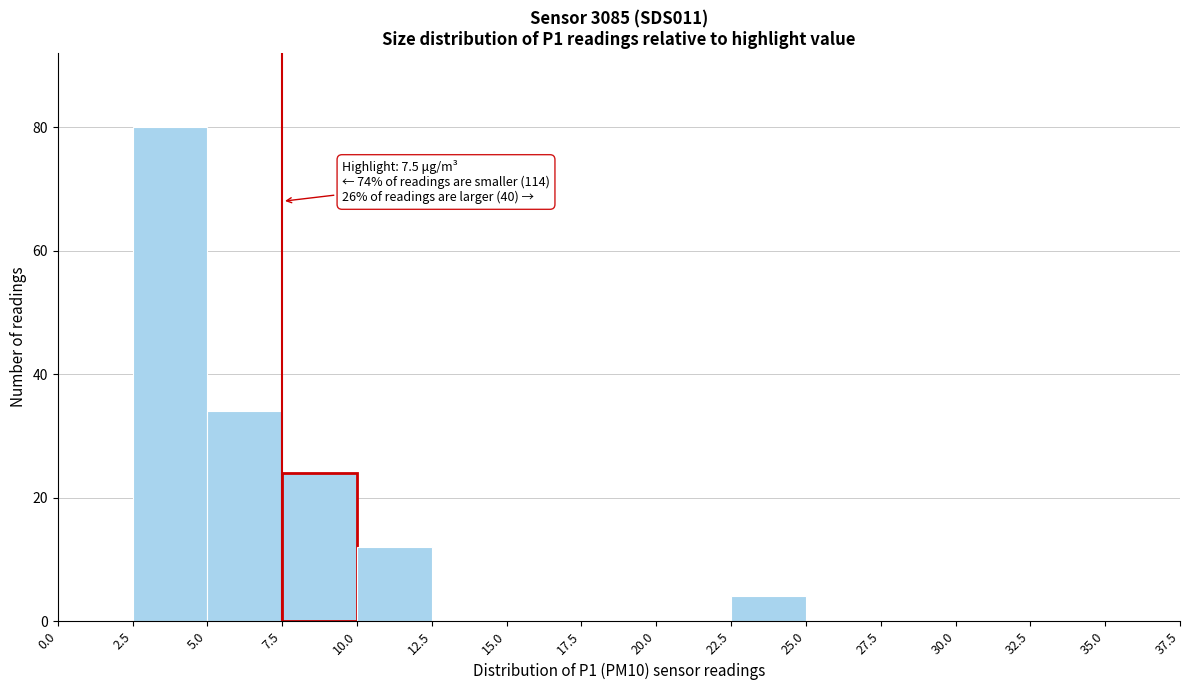

Over which range of the x-axis is the bar tallest?

2.5 to 5.0